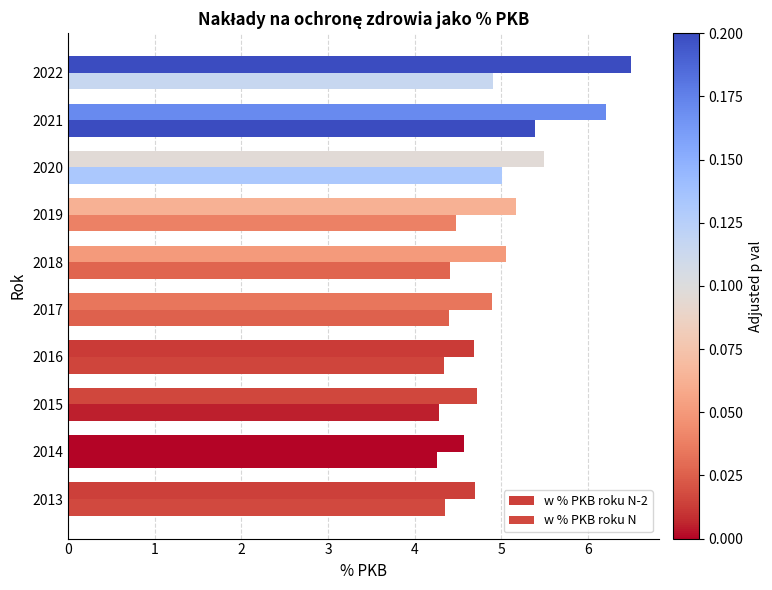

What is the difference between the maximum and minimum values in the w % PKB roku N series?

1.1